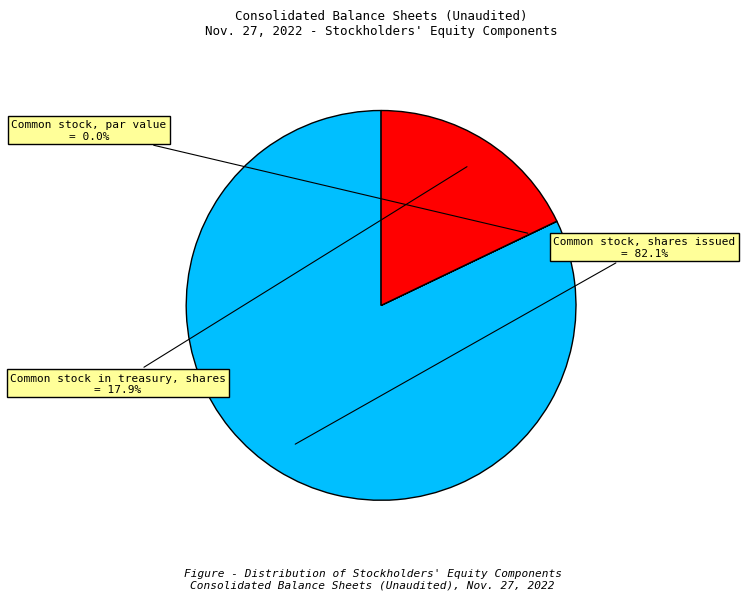

Is there a majority slice in this chart?

Yes